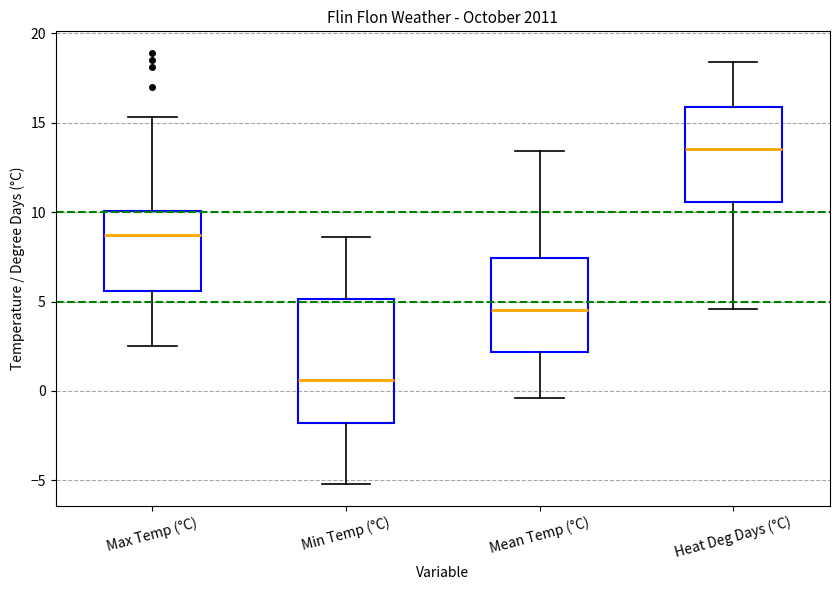

Reading left to right, transcribe this box plot: for each box, give where its median line is, the range the box spans, and where its two whiskers end, as read against the y-axis. The values are not printed on the chart, so give them approximately, as read against the axis.

Max Temp (°C): median 8.5, box 5.5 to 10.0, whiskers 2.5 to 15.5
Min Temp (°C): median 0.5, box -2.0 to 5.0, whiskers -5.0 to 8.5
Mean Temp (°C): median 4.5, box 2.0 to 7.5, whiskers -0.5 to 13.5
Heat Deg Days (°C): median 13.5, box 10.5 to 16.0, whiskers 4.5 to 18.5